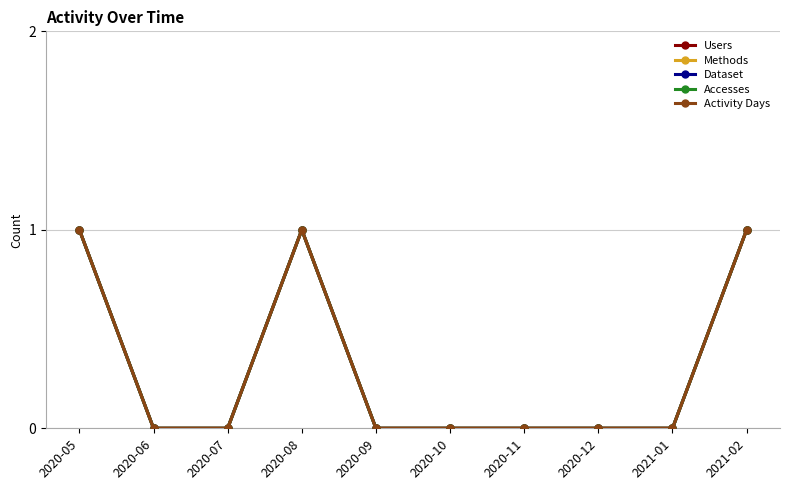

What is the difference between the maximum and minimum values in the Users series?

1